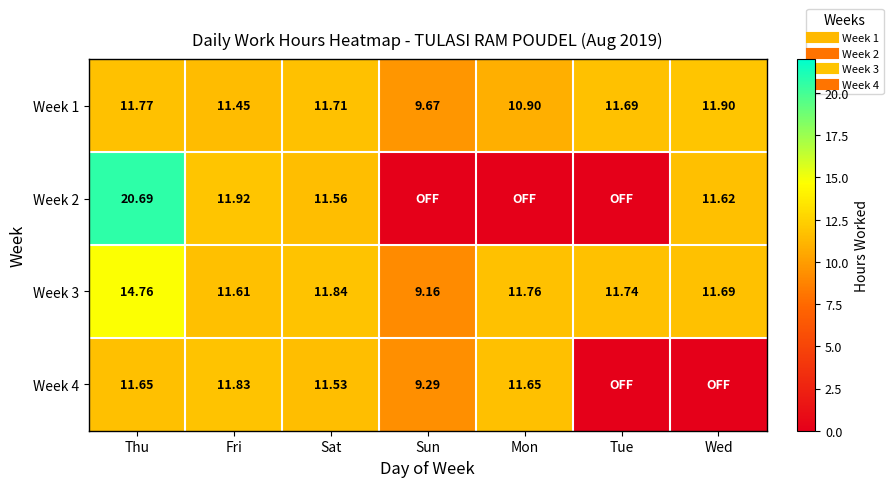

How many values in the Week 1 series are below 11?

2